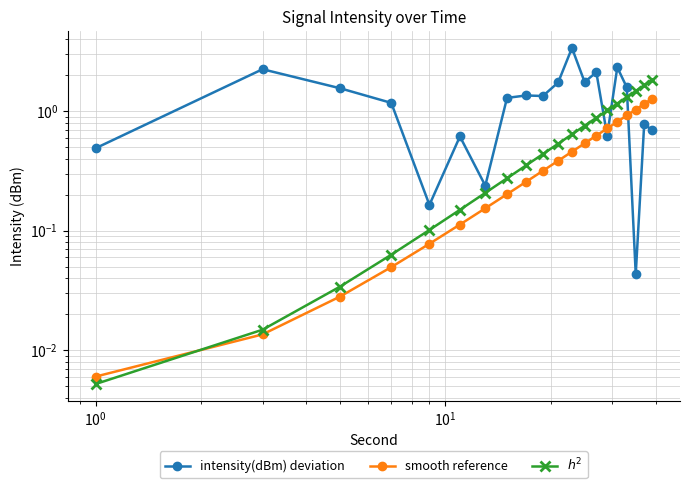

After their last crossing, which series has the higher values: $h^2$ or intensity(dBm) deviation?

$h^2$